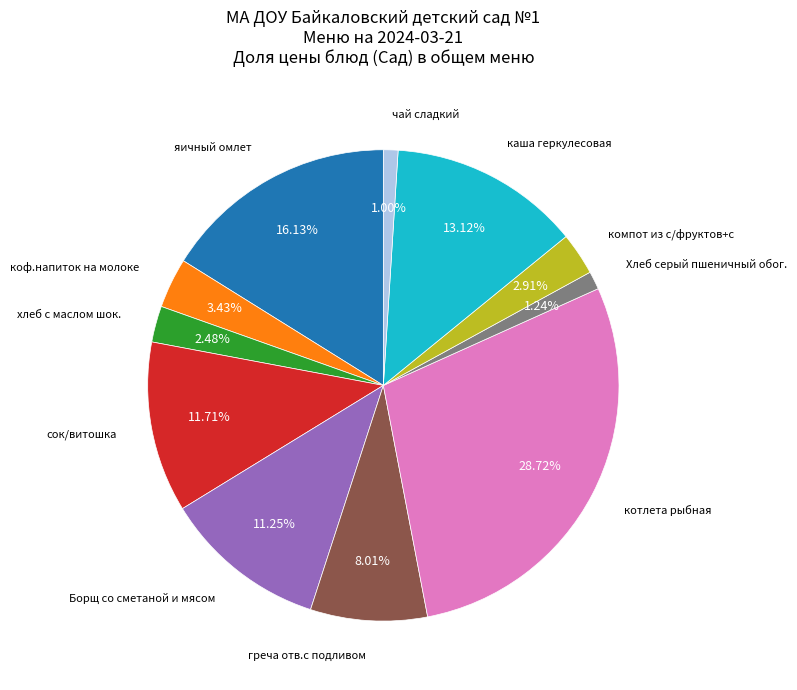

Is there any slice that represents more than half of the pie?

No